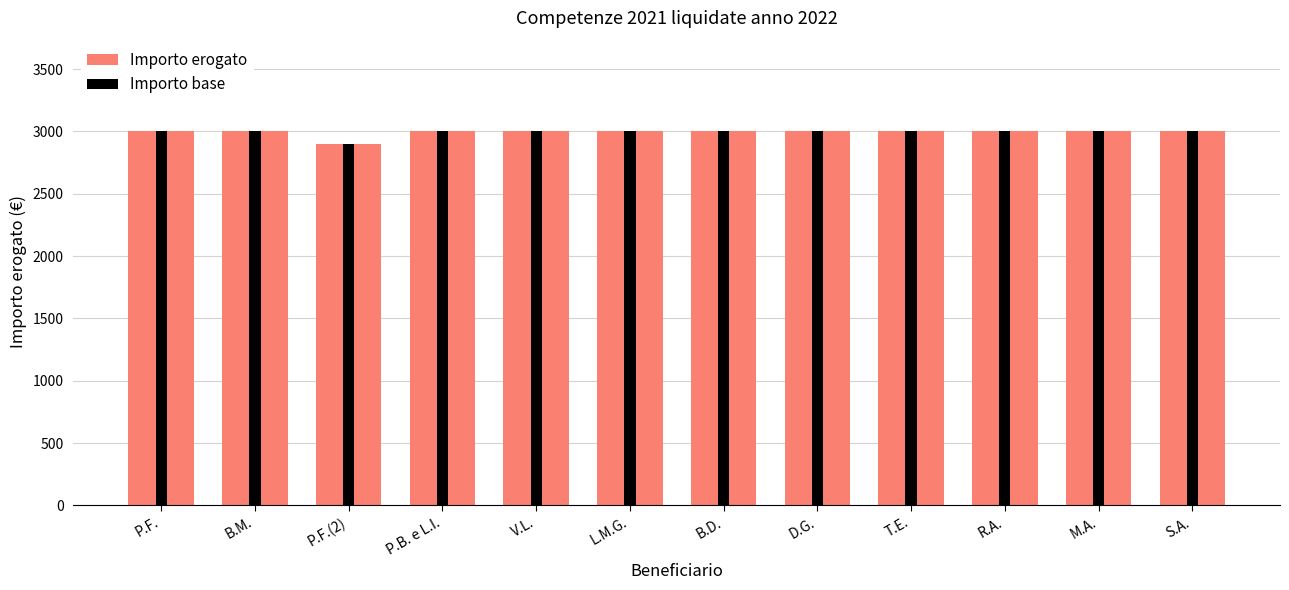

Reading left to right, extract all data points from this chart.

Importo erogato: P.F.=3000	B.M.=3000	P.F.(2)=2900	P.B. e L.I.=3000	V.L.=3000	L.M.G.=3000	B.D.=3000	D.G.=3000	T.E.=3000	R.A.=3000	M.A.=3000	S.A.=3000
Importo base: P.F.=3000	B.M.=3000	P.F.(2)=2900	P.B. e L.I.=3000	V.L.=3000	L.M.G.=3000	B.D.=3000	D.G.=3000	T.E.=3000	R.A.=3000	M.A.=3000	S.A.=3000